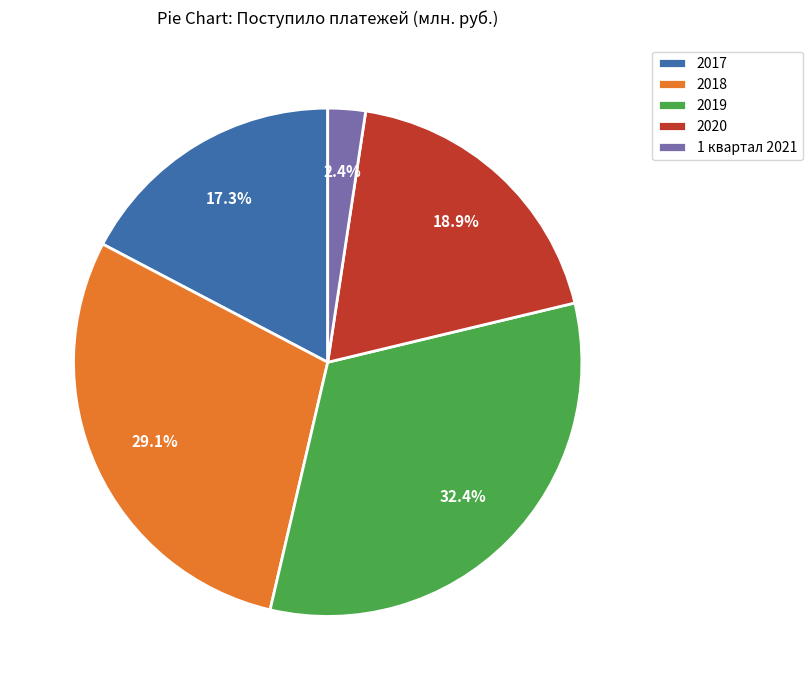

To the nearest percent, what is the average slice percentage?

20%